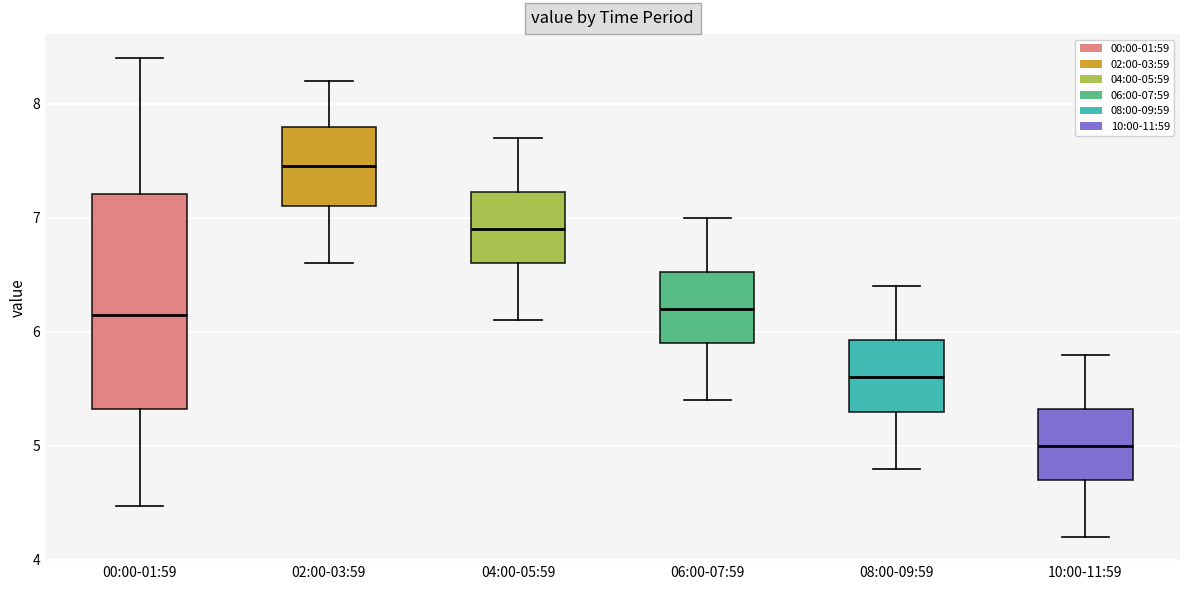

Reading left to right, transcribe this box plot: for each box, give where its median line is, the range the box spans, and where its two whiskers end, as read against the y-axis. The values are not printed on the chart, so give them approximately, as read against the axis.

00:00-01:59: median 6.2, box 5.3 to 7.2, whiskers 4.5 to 8.4
02:00-03:59: median 7.5, box 7.1 to 7.8, whiskers 6.6 to 8.2
04:00-05:59: median 6.9, box 6.6 to 7.2, whiskers 6.1 to 7.7
06:00-07:59: median 6.2, box 5.9 to 6.5, whiskers 5.4 to 7.0
08:00-09:59: median 5.6, box 5.3 to 5.9, whiskers 4.8 to 6.4
10:00-11:59: median 5.0, box 4.7 to 5.3, whiskers 4.2 to 5.8